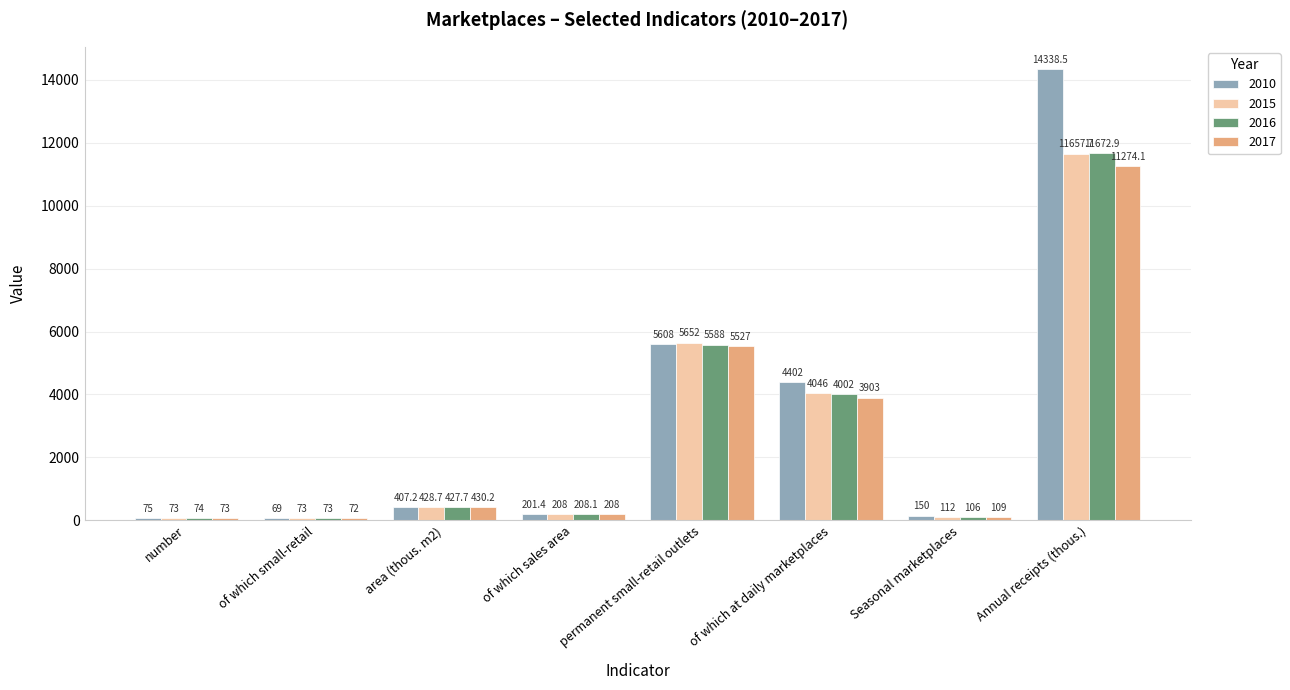

How many bars are there in each group?

4